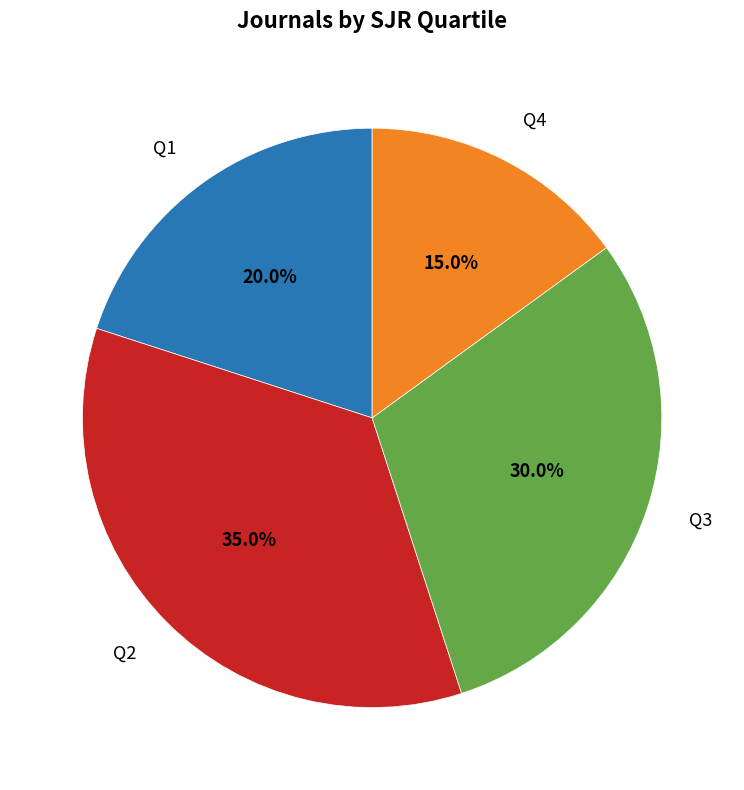

Is there any slice that represents more than half of the pie?

No